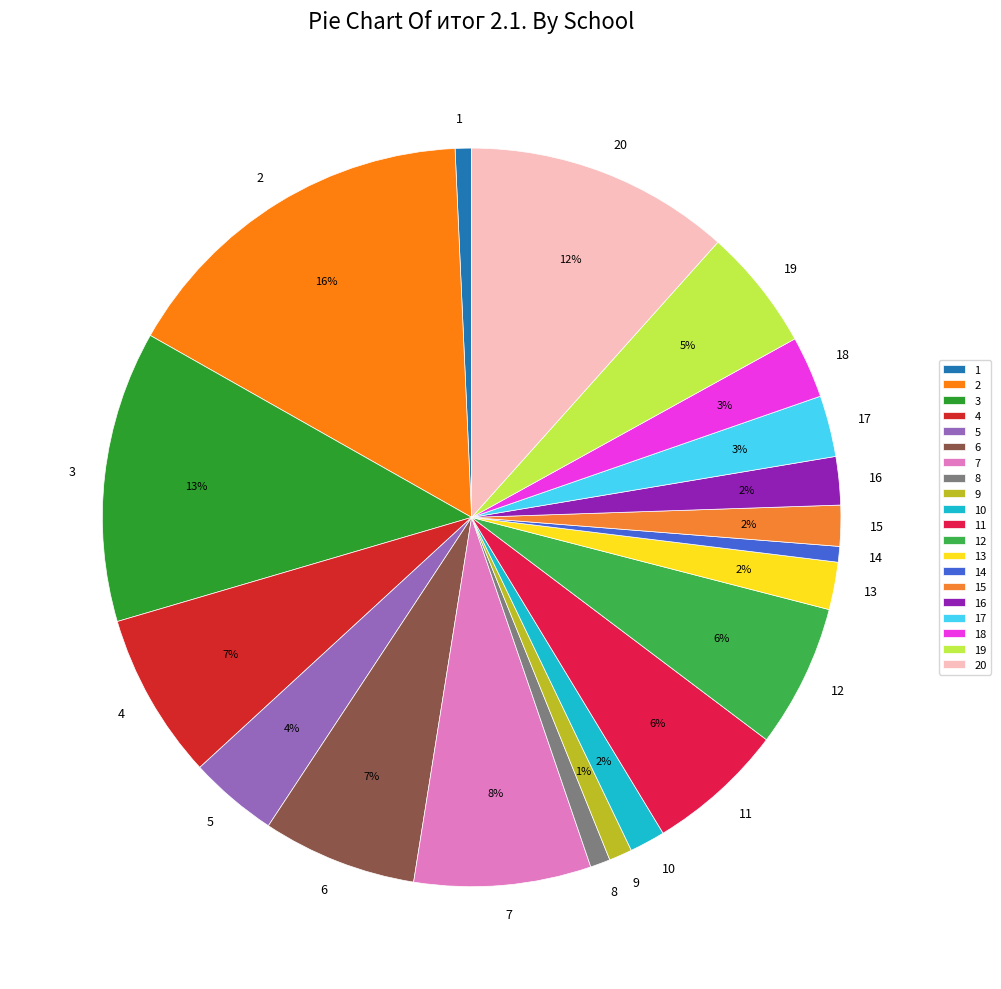

How many slices are in this pie chart?

20